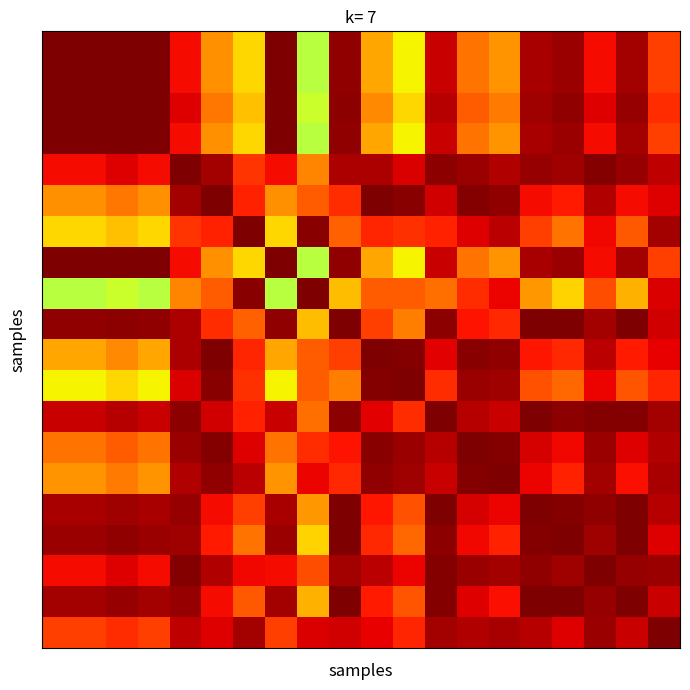

How many categories are shown in the chart?

20